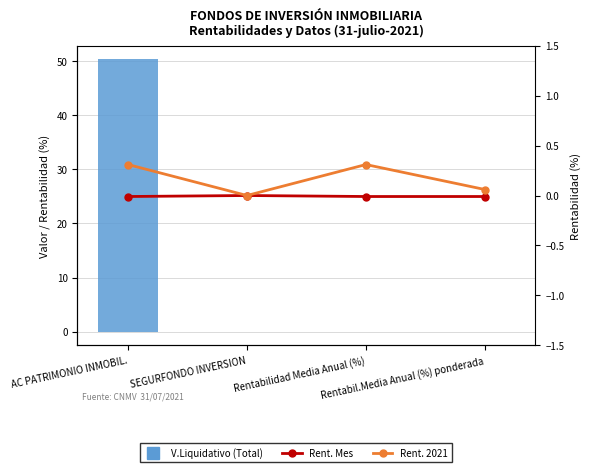

How many values in the Rent. Mes series are below 0?

3